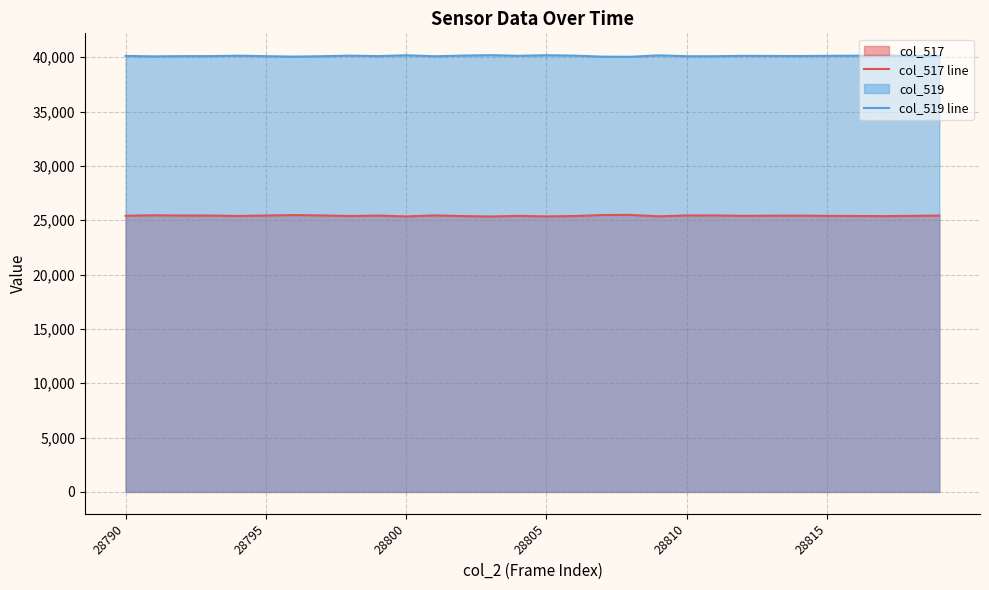

What is the sum of all col_519 line values?

1203601